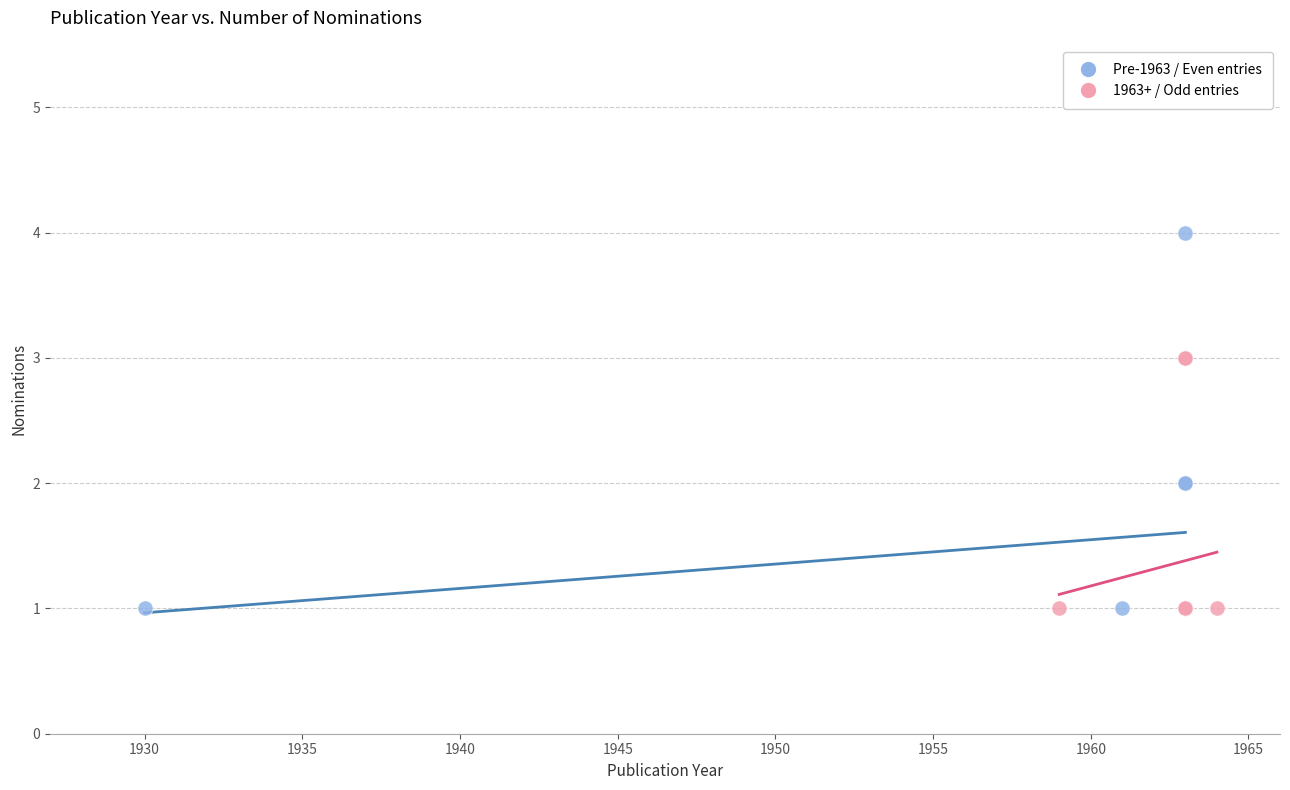

Which series has the largest Y range (max minus min)?

Pre-1963 / Even entries